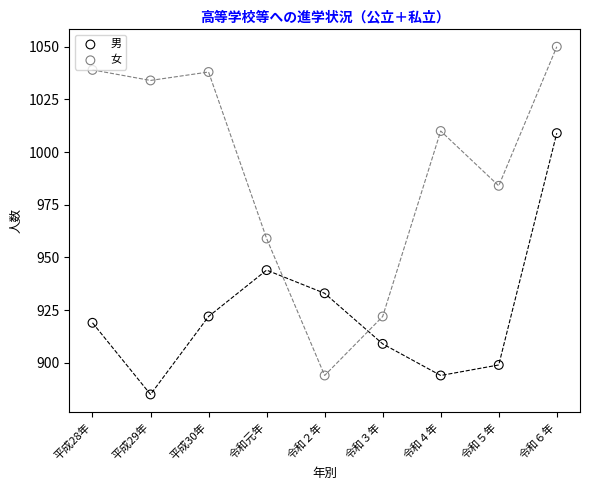

In the 男 series, what Y value is closest to 947?

944